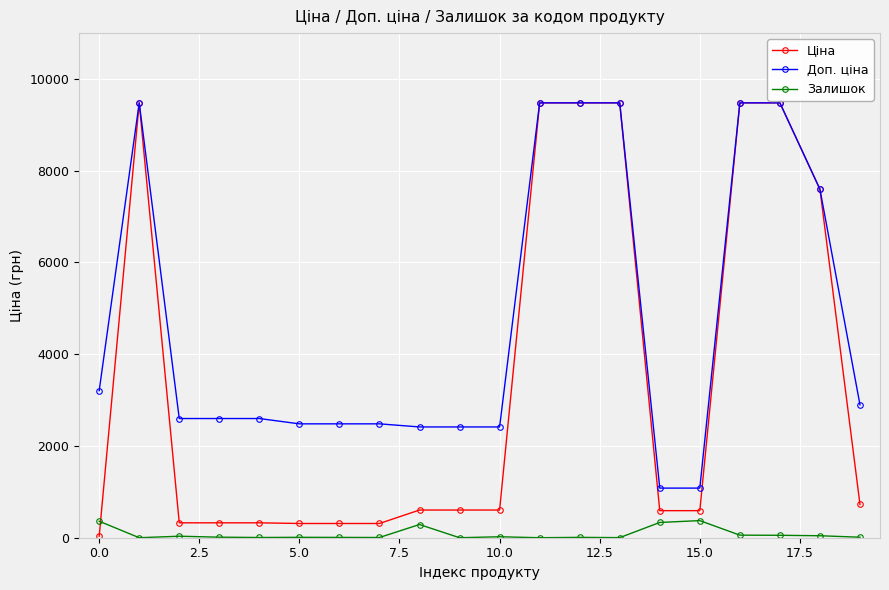

Which series has the largest total across all categories?

Доп. ціна